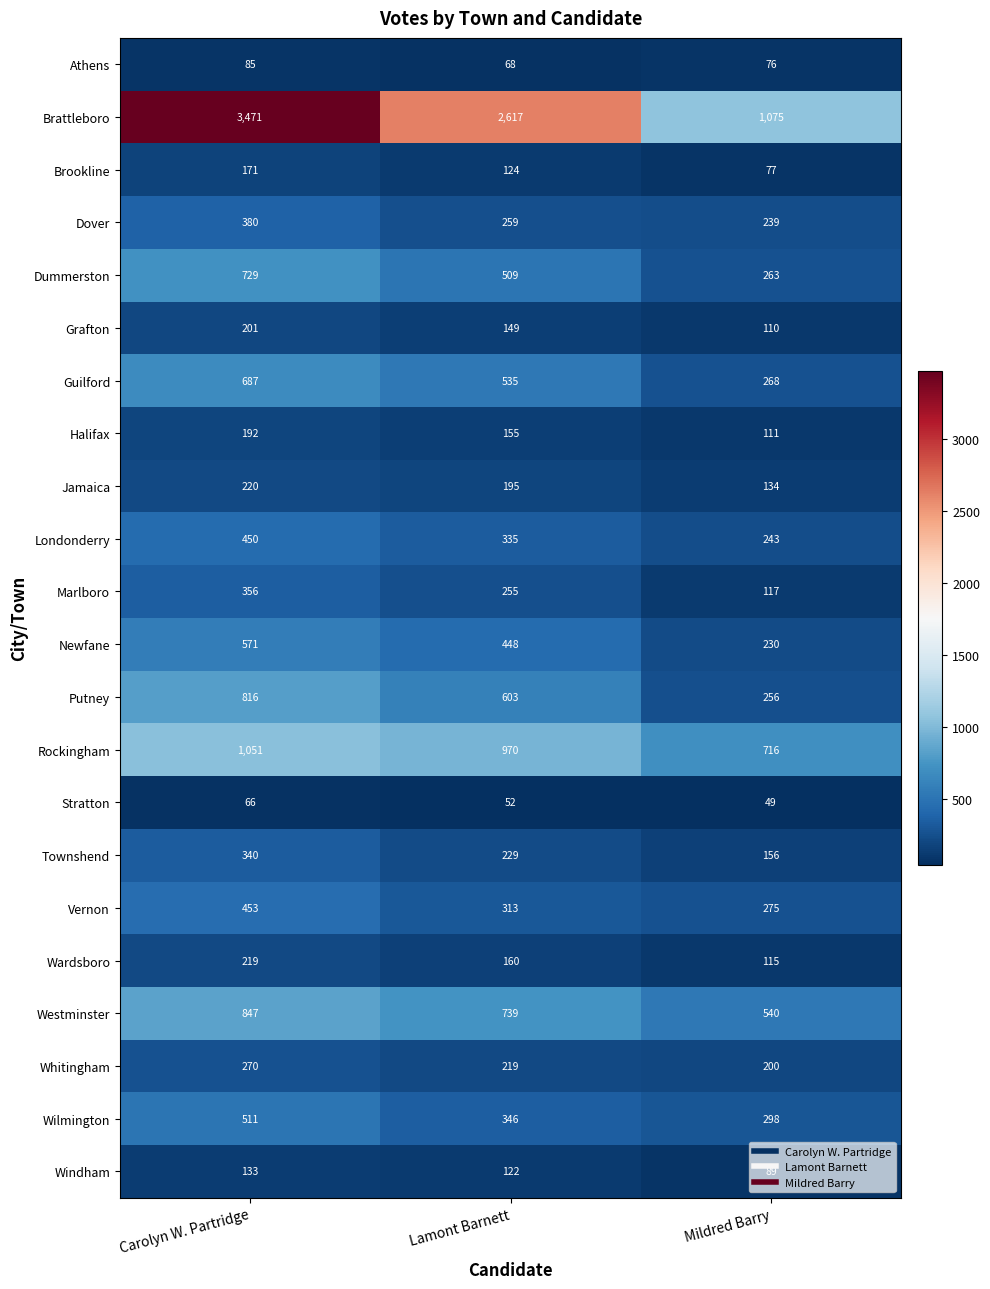

Count the number of data series in this chart.

22